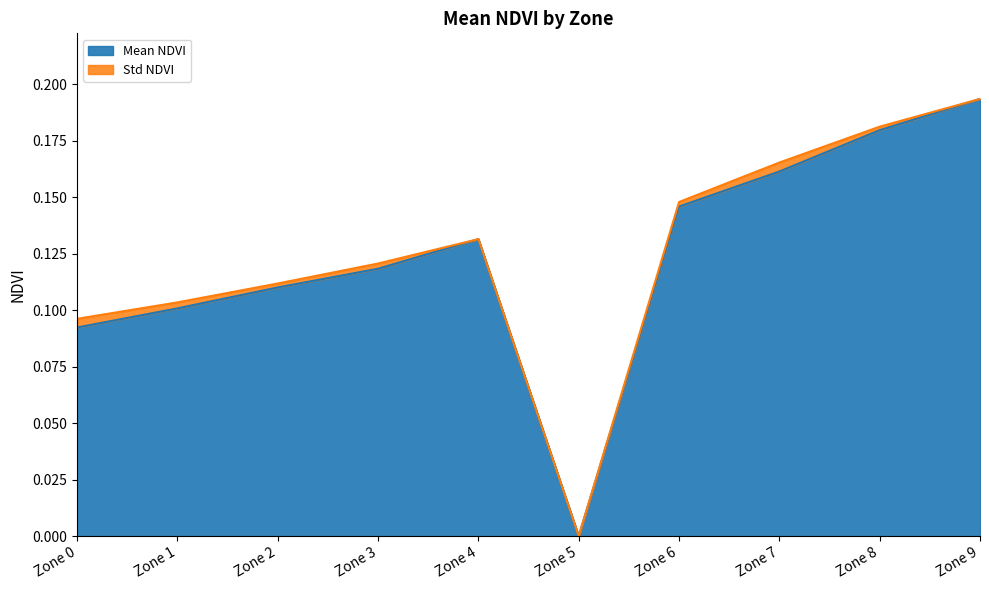

Is it true that Mean NDVI equals 0.1 at Zone 9?

False